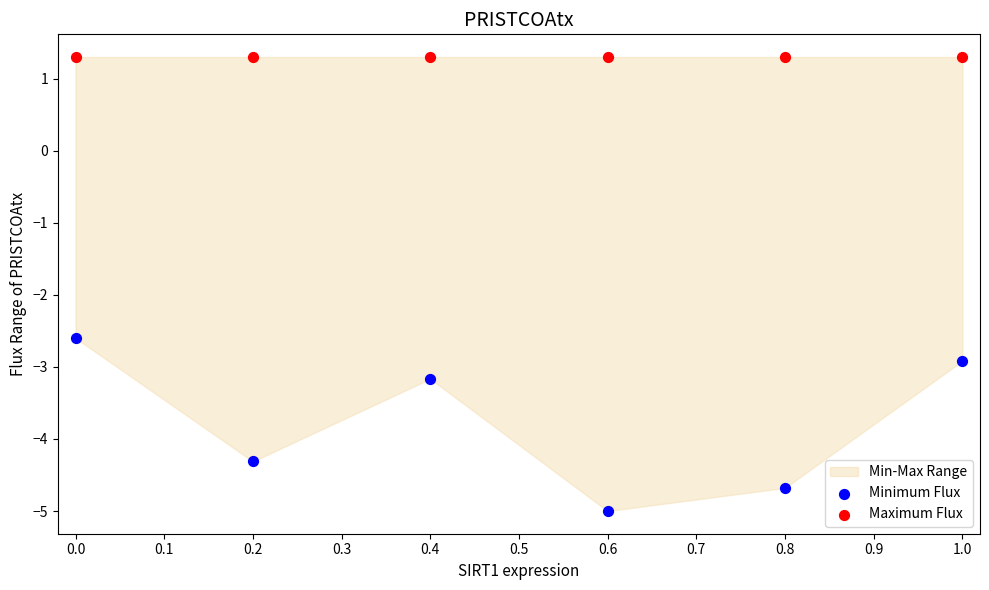

Which series reaches the maximum Y coordinate?

Maximum Flux